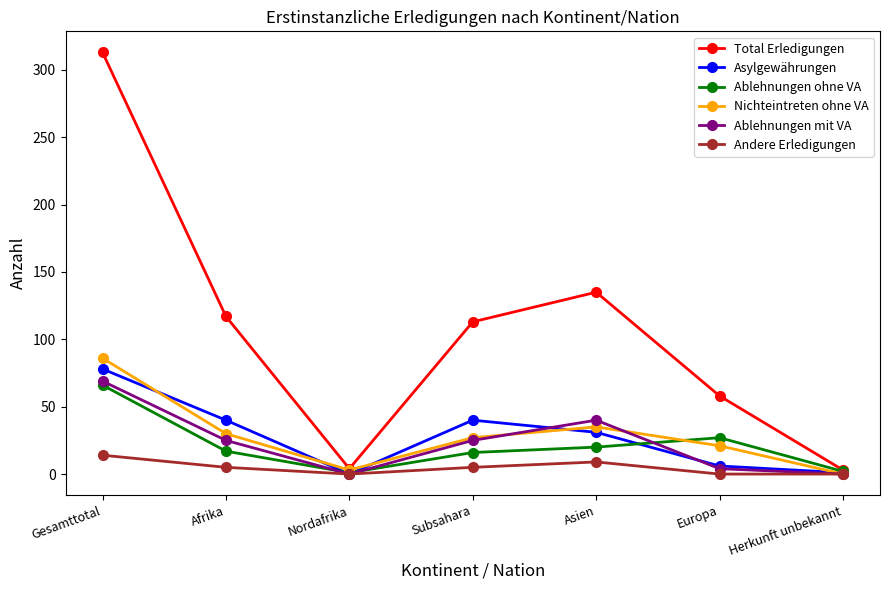

True or false: Asylgewährungen has a value of 40 at Afrika.

True